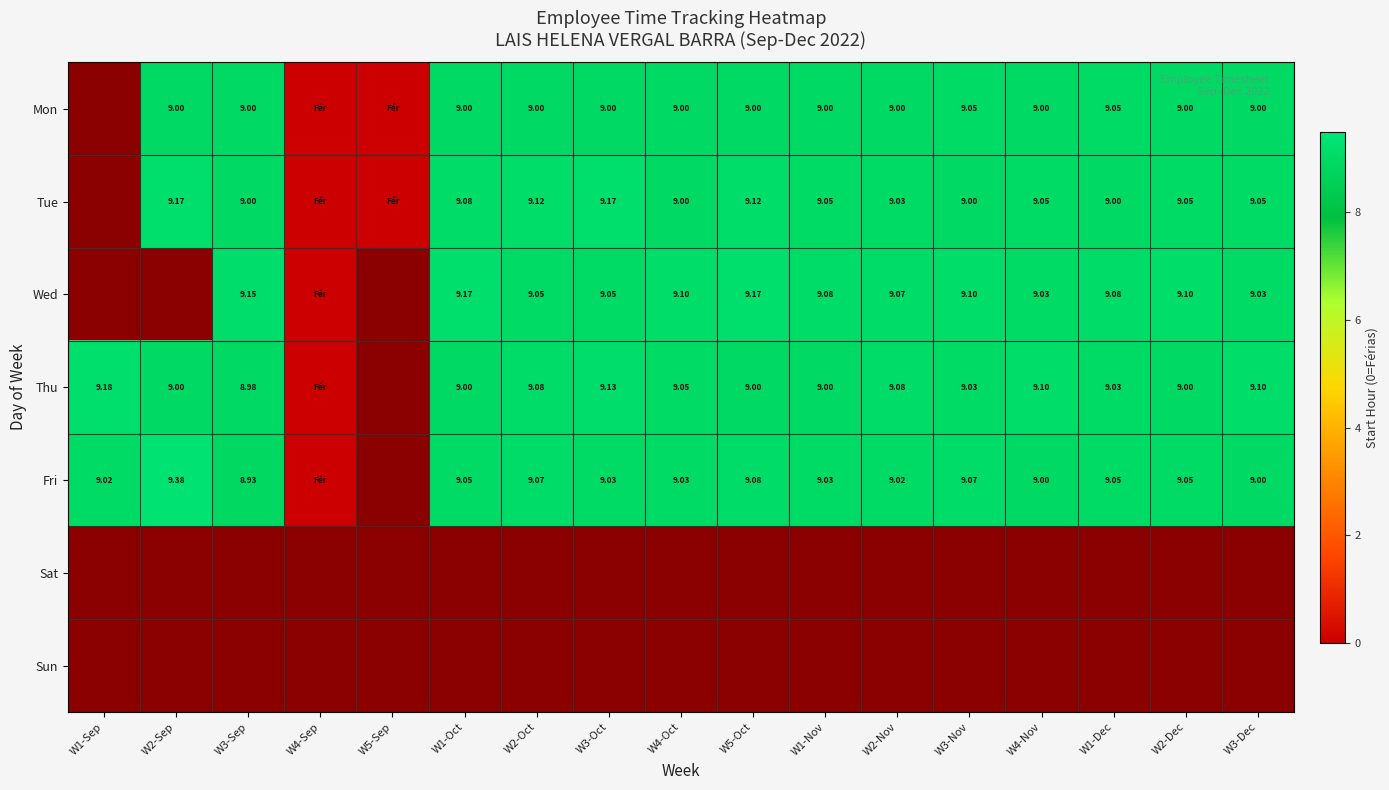

How many categories are shown in the chart?

17